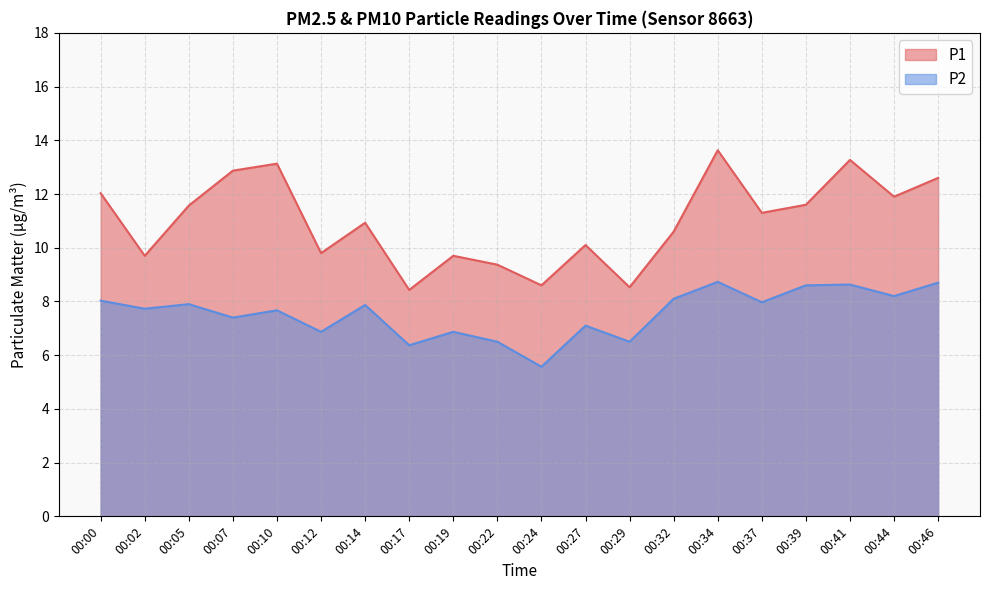

At 00:46, list the series in order from smallest to largest.

P2, P1